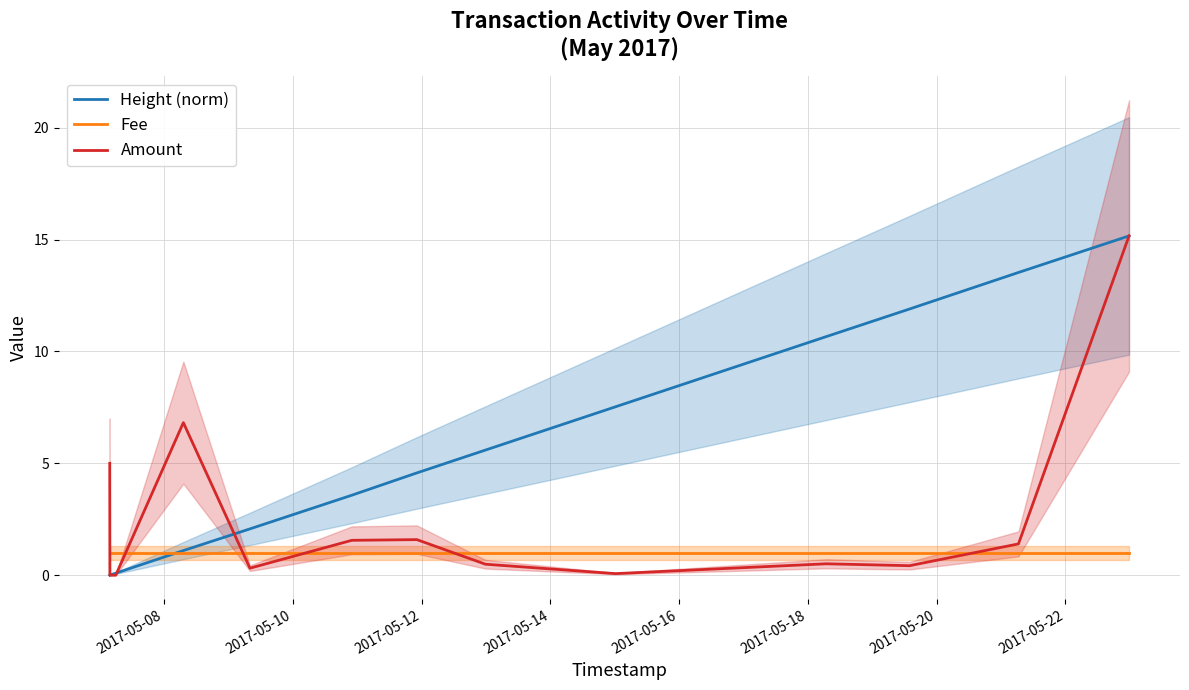

True or false: Fee and Amount intersect in this chart.

True